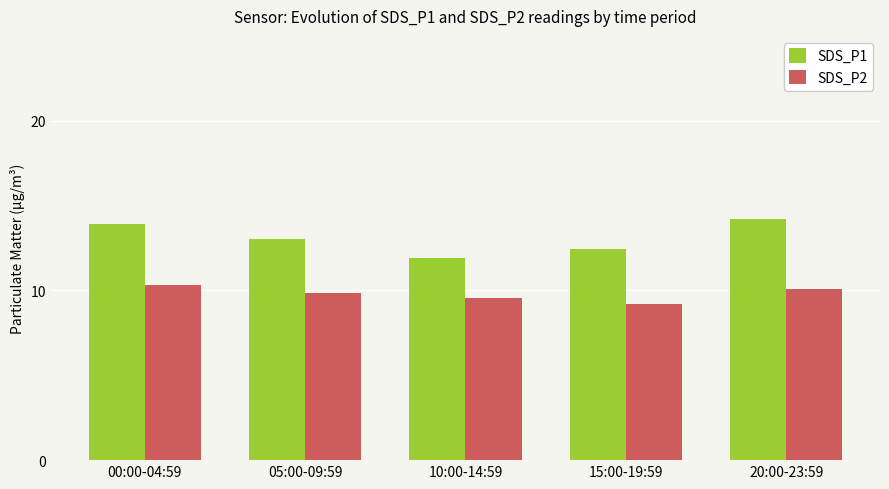

How many bars are there in total?

10